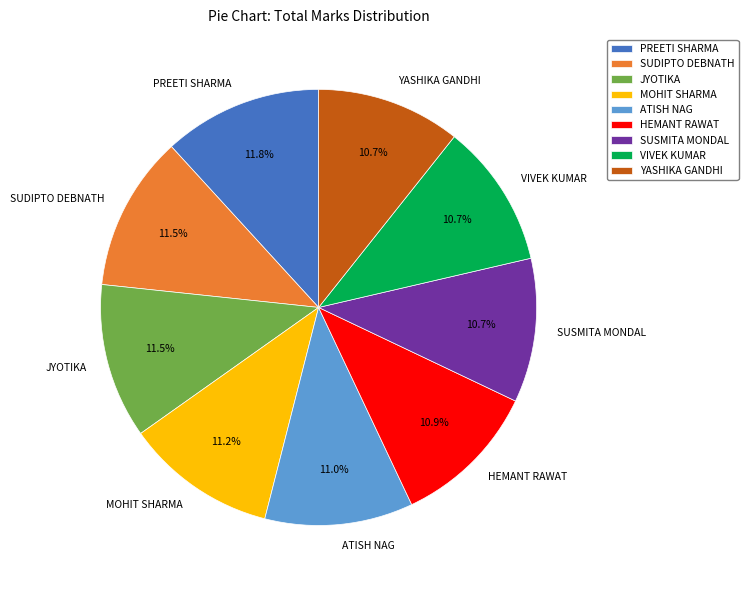

Combined, what portion of the pie is SUDIPTO DEBNATH and MOHIT SHARMA?

22.7%